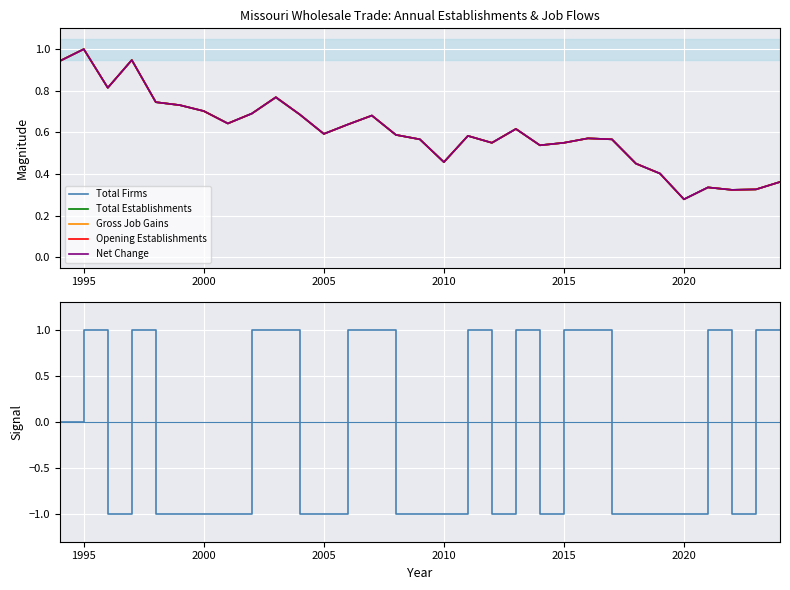

How many lines are shown in the chart?

6